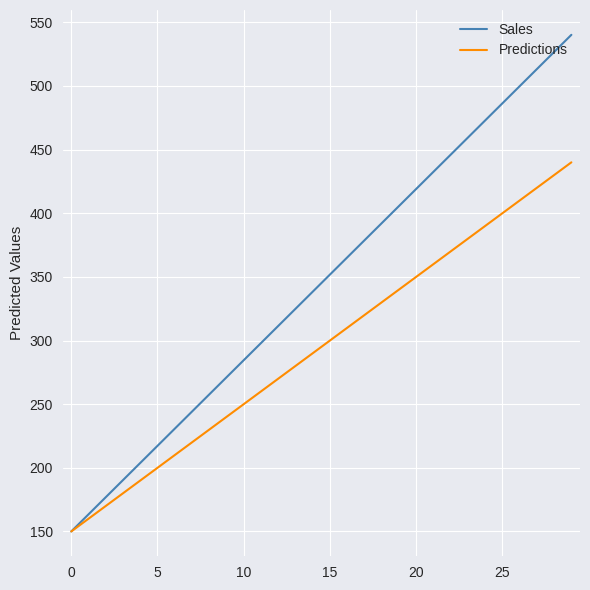

Which series has the largest total across all categories?

Sales